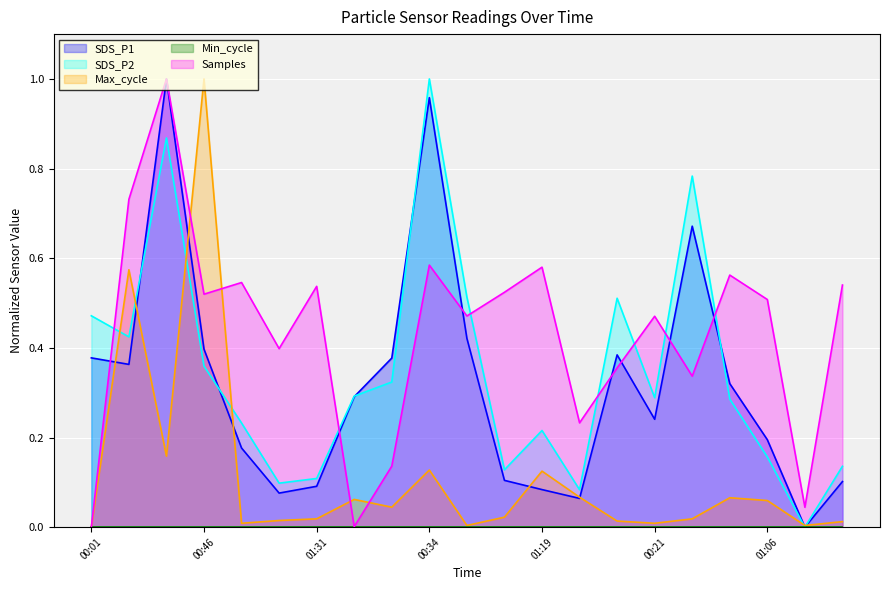

What is the difference between the SDS_P1 values at 01:36 and 00:31?

0.9